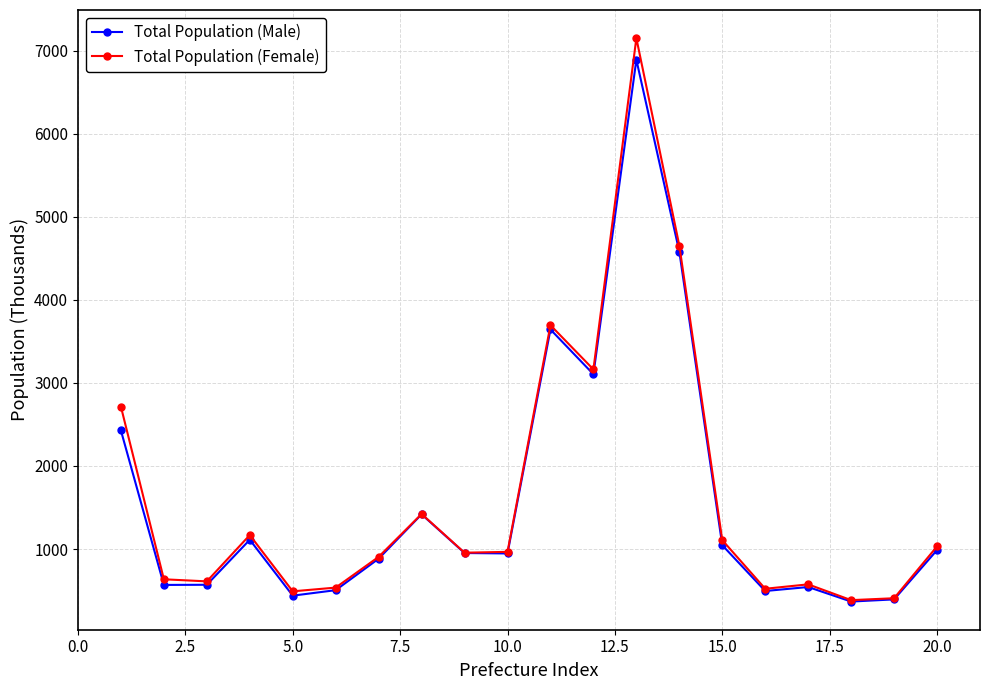

True or false: Total Population (Male) has more than 1 points higher than both neighbors.

True